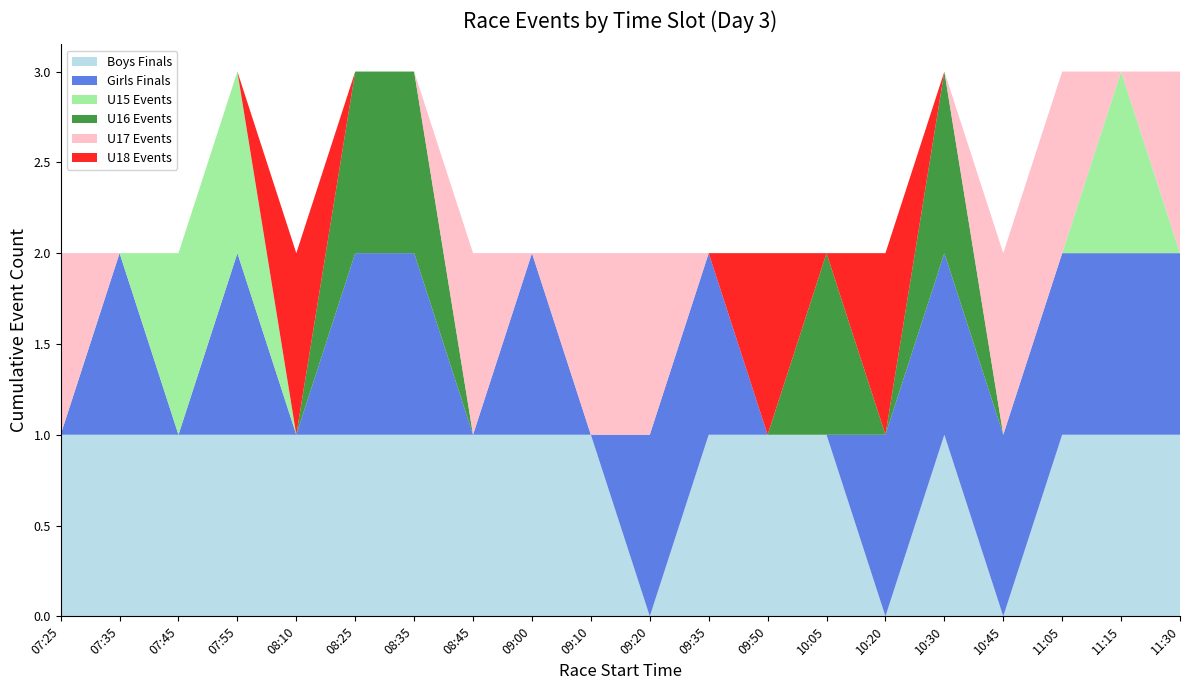

Reading left to right, extract all data points from this chart.

Boys Finals: 07:25=1	07:35=1	07:45=1	07:55=1	08:10=1	08:25=1	08:35=1	08:45=1	09:00=1	09:10=1	09:20=0	09:35=1	09:50=1	10:05=1	10:20=0	10:30=1	10:45=0	11:05=1	11:15=1	11:30=1
Girls Finals: 07:25=0	07:35=1	07:45=0	07:55=1	08:10=0	08:25=1	08:35=1	08:45=0	09:00=1	09:10=0	09:20=1	09:35=1	09:50=0	10:05=0	10:20=1	10:30=1	10:45=1	11:05=1	11:15=1	11:30=1
U15 Events: 07:25=0	07:35=0	07:45=1	07:55=1	08:10=0	08:25=0	08:35=0	08:45=0	09:00=0	09:10=0	09:20=0	09:35=0	09:50=0	10:05=0	10:20=0	10:30=0	10:45=0	11:05=0	11:15=1	11:30=0
U16 Events: 07:25=0	07:35=0	07:45=0	07:55=0	08:10=0	08:25=1	08:35=1	08:45=0	09:00=0	09:10=0	09:20=0	09:35=0	09:50=0	10:05=1	10:20=0	10:30=1	10:45=0	11:05=0	11:15=0	11:30=0
U17 Events: 07:25=1	07:35=0	07:45=0	07:55=0	08:10=0	08:25=0	08:35=0	08:45=1	09:00=0	09:10=1	09:20=1	09:35=0	09:50=0	10:05=0	10:20=0	10:30=0	10:45=1	11:05=1	11:15=0	11:30=1
U18 Events: 07:25=0	07:35=0	07:45=0	07:55=0	08:10=1	08:25=0	08:35=0	08:45=0	09:00=0	09:10=0	09:20=0	09:35=0	09:50=1	10:05=0	10:20=1	10:30=0	10:45=0	11:05=0	11:15=0	11:30=0